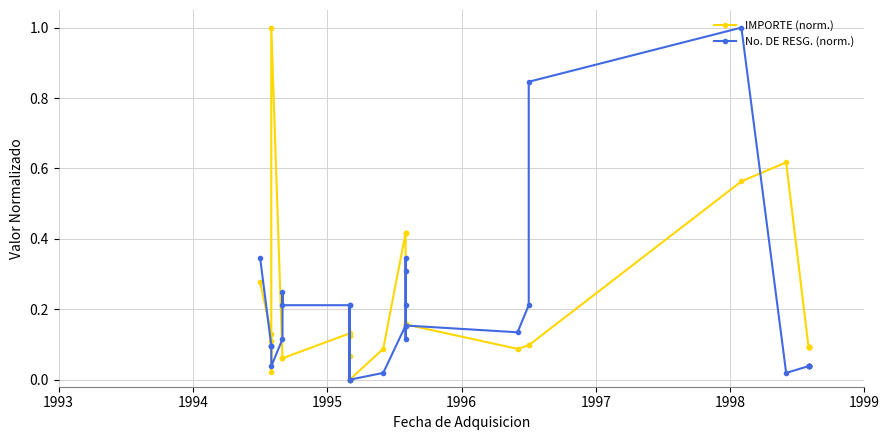

Which series has the largest range (max minus min)?

IMPORTE (norm.)